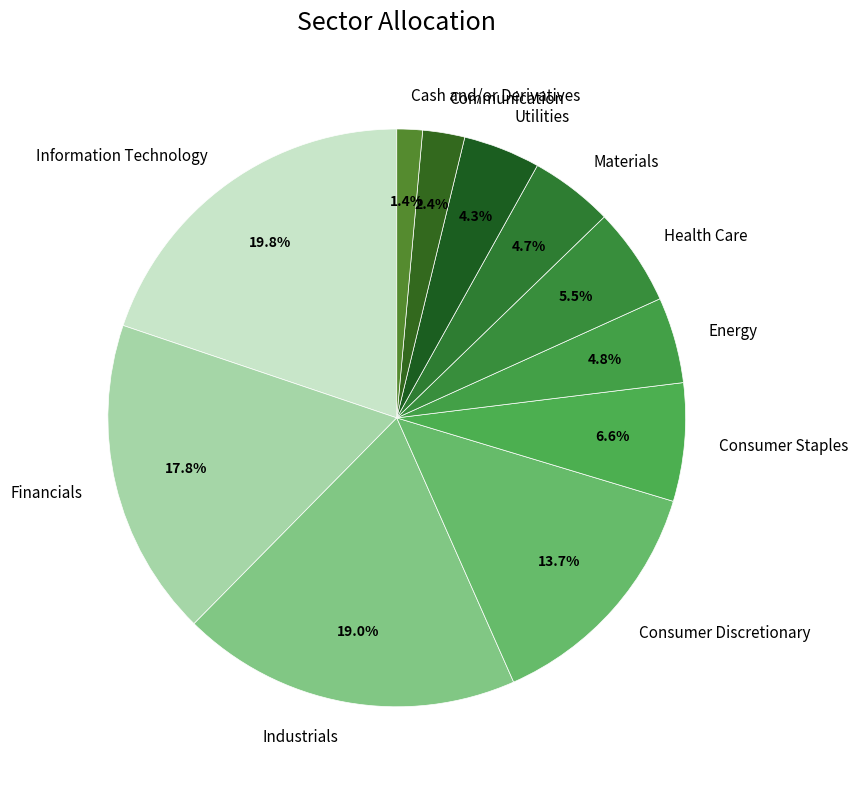

Combined, do Financials and Communication account for over 50%?

No